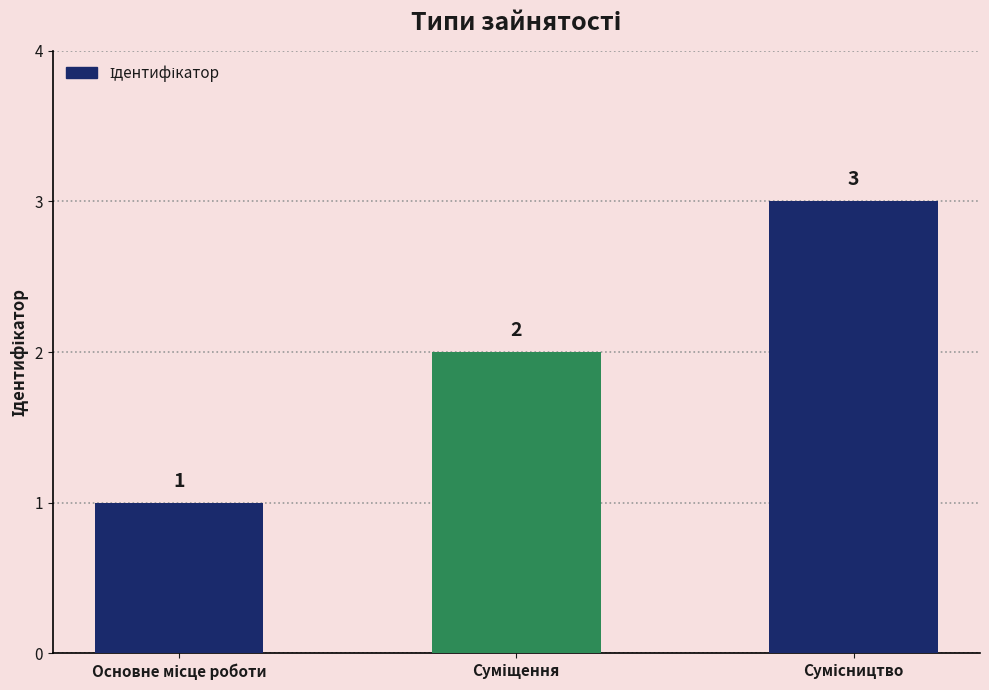

How many values are between 1 and 3?

3